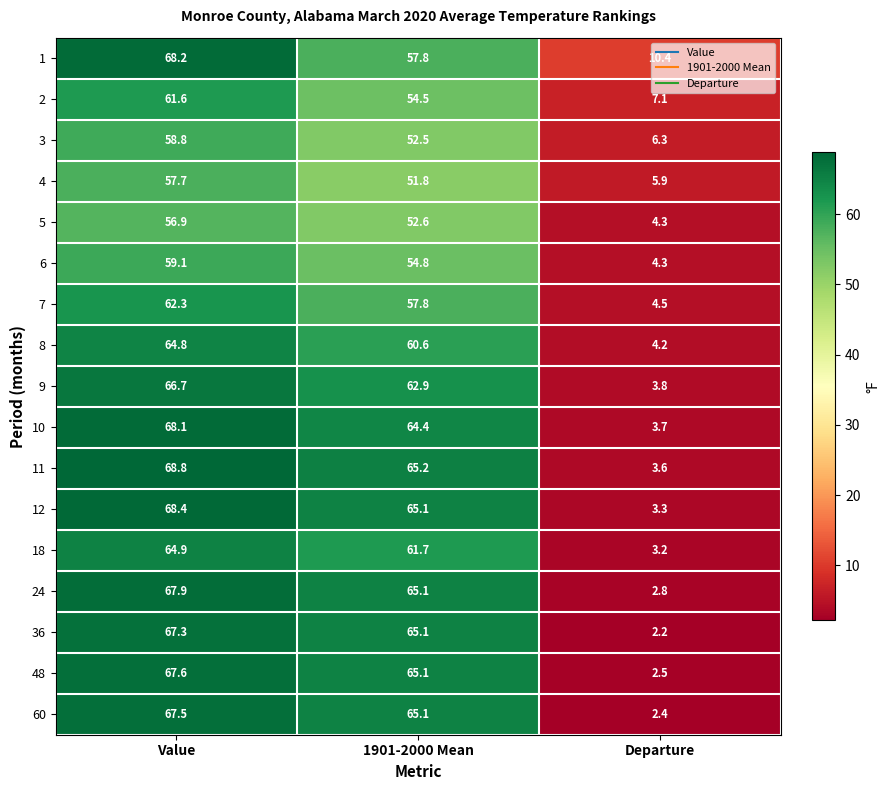

Rank the series by their maximum value, from lowest to highest.

5, 4, 3, 6, 2, 7, 8, 18, 9, 36, 60, 48, 24, 10, 1, 12, 11